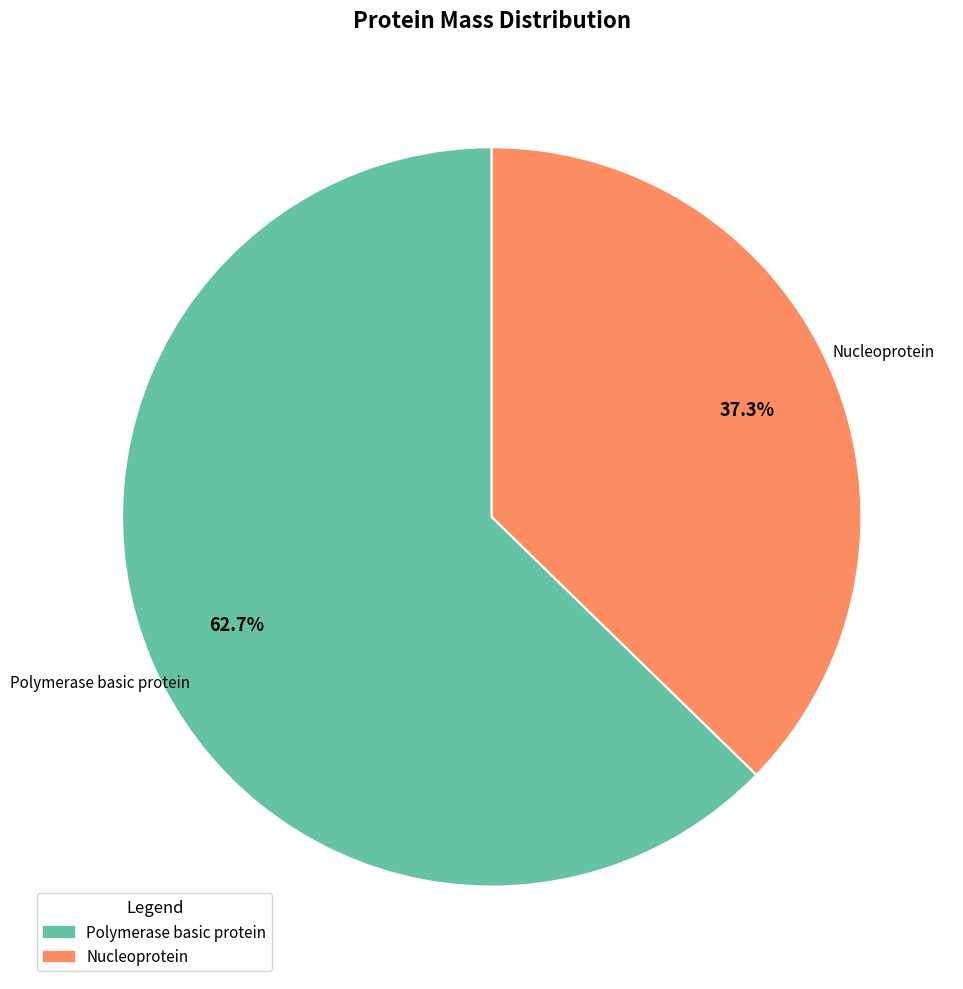

To the nearest percent, what portion does Polymerase basic protein represent?

63%